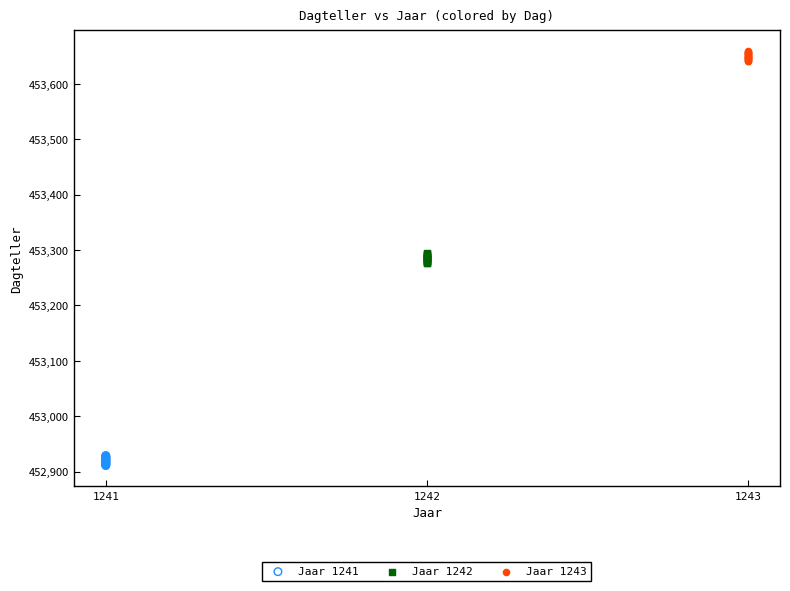

Which series reaches the maximum Y coordinate?

Jaar 1243